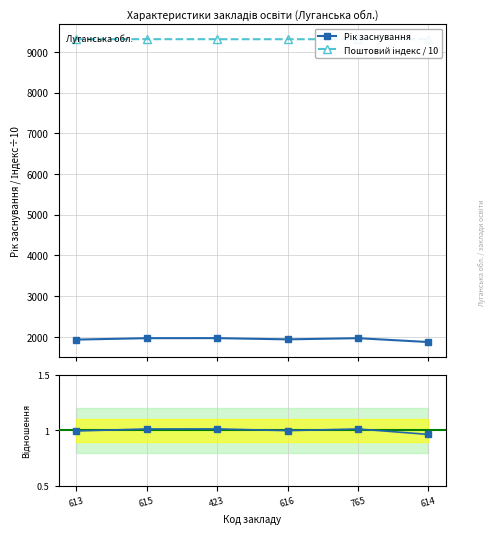

What is the value of the Поштовий індекс / 10 point at the 5th from the left?

9310.8